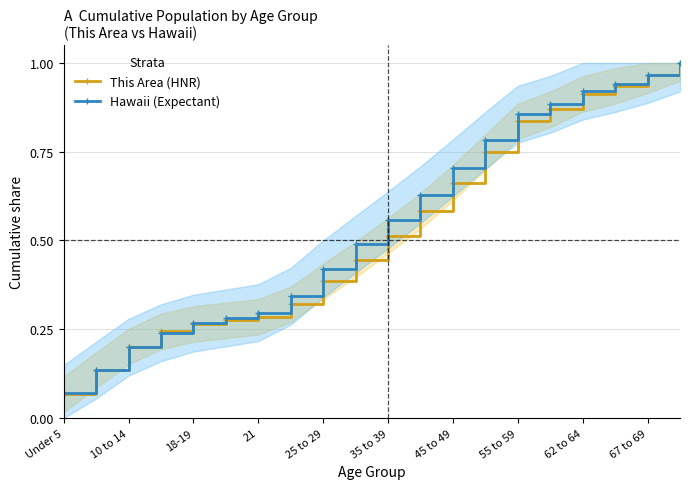

How many intersections are there between This Area (HNR) and Hawaii (Expectant)?

2